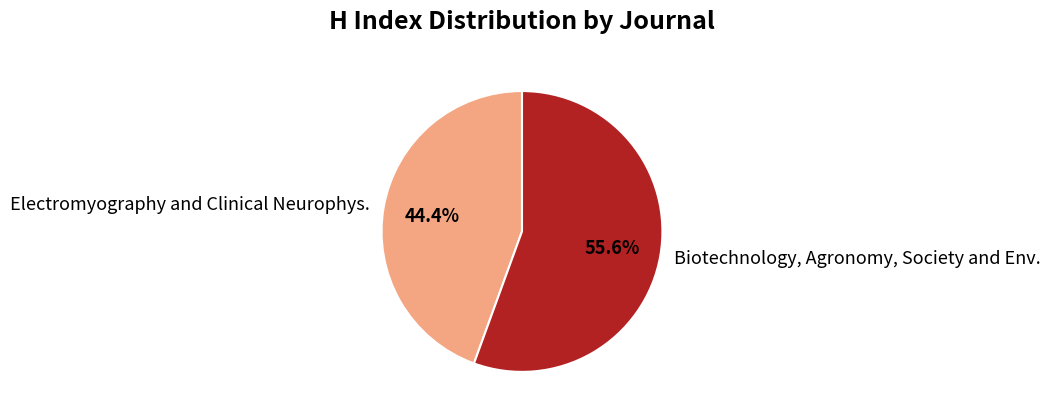

Count the number of slices in the pie.

2